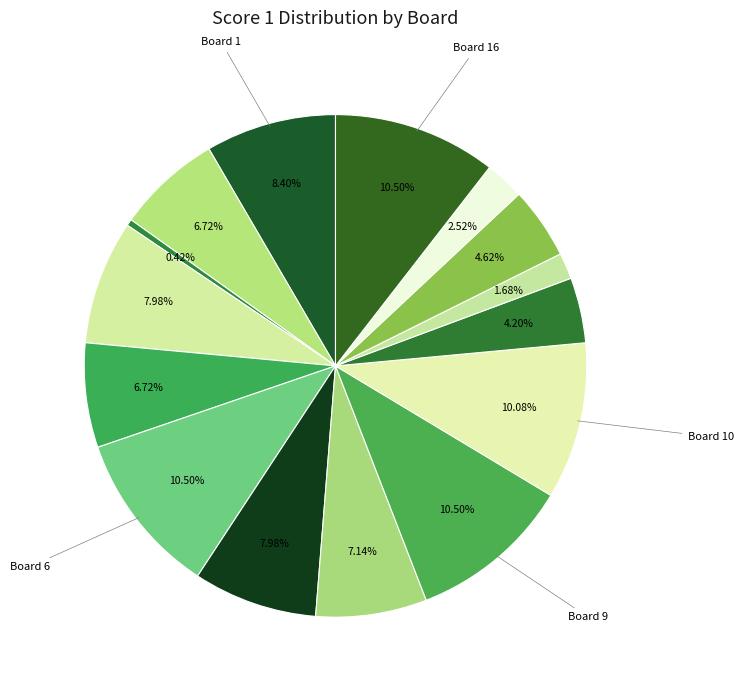

Is there a majority slice in this chart?

No